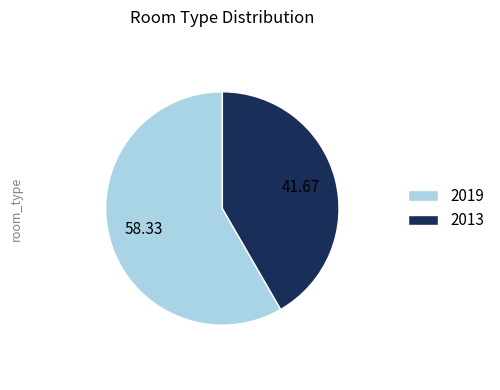

Rank the categories by value from highest to lowest.

2019, 2013